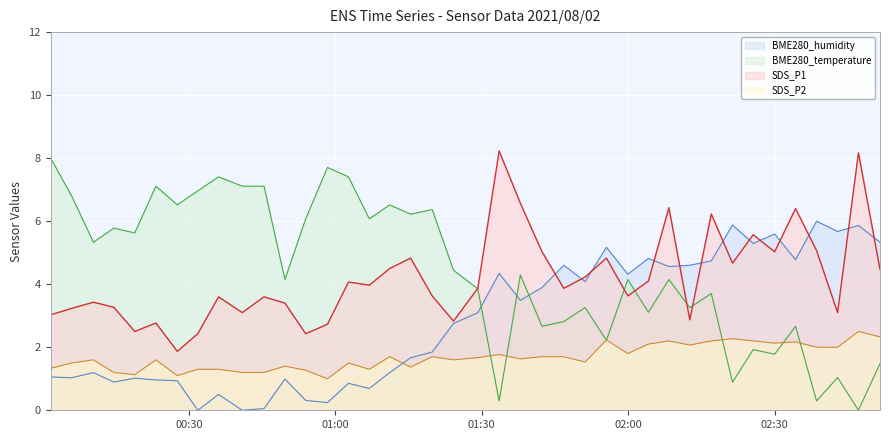

How many interior local valleys does the SDS_P1 series have?

12